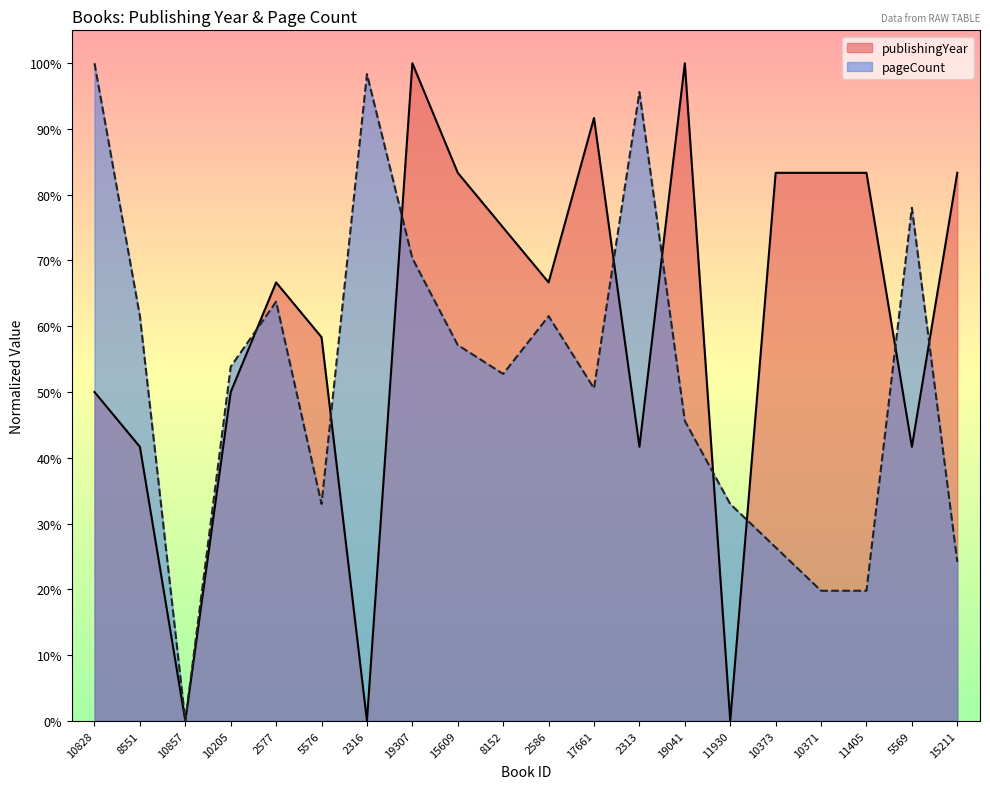

What is the sum of all pageCount values?

10.5